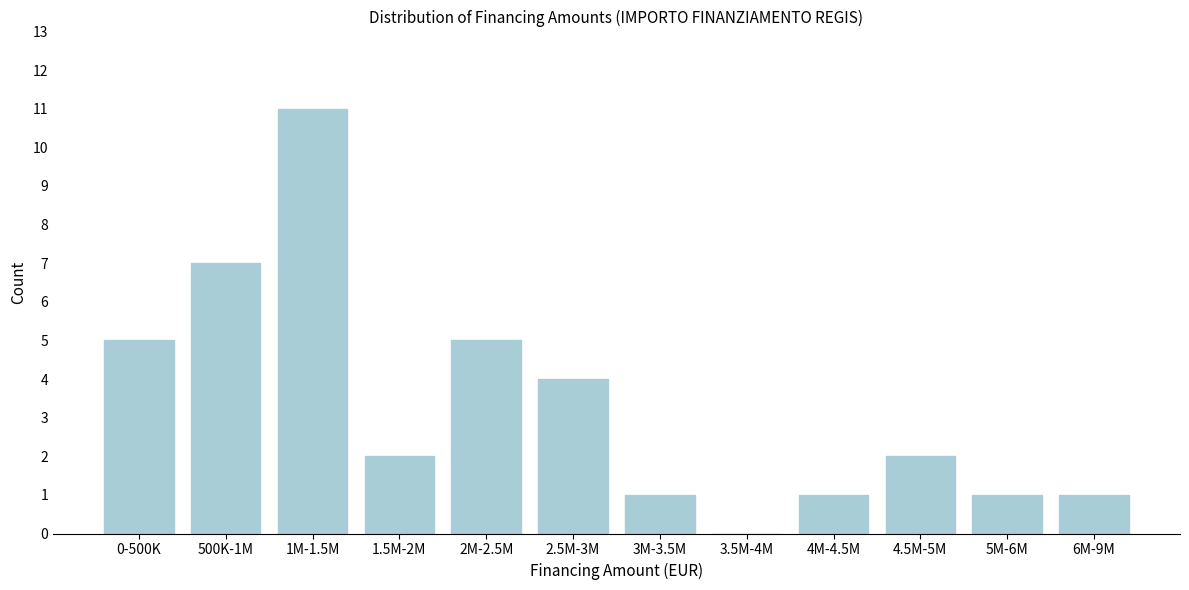

Reading left to right, list all the values displayed in this chart.

0-500K=5	500K-1M=7	1M-1.5M=11	1.5M-2M=2	2M-2.5M=5	2.5M-3M=4	3M-3.5M=1	3.5M-4M=0	4M-4.5M=1	4.5M-5M=2	5M-6M=1	6M-9M=1